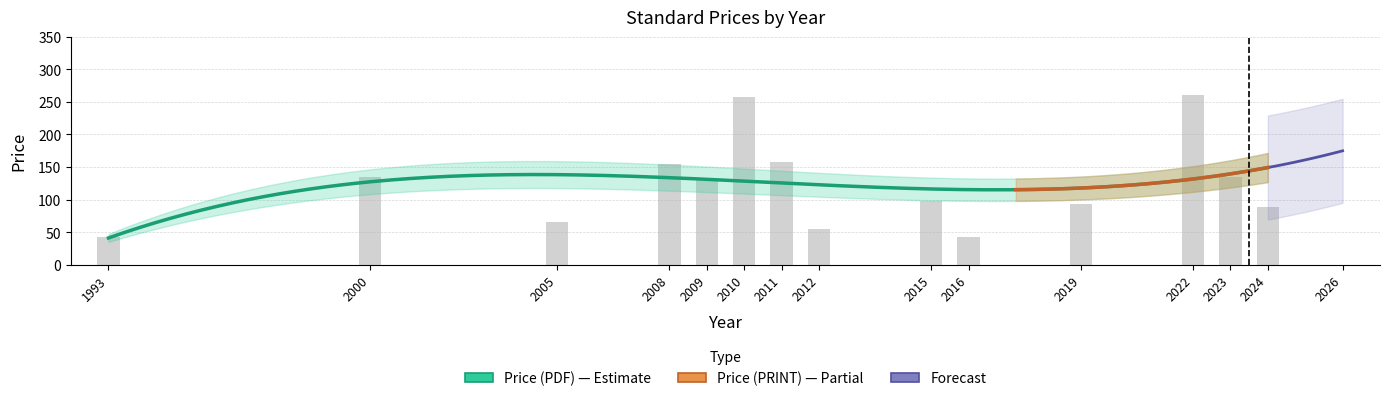

How many bars are there in total?

14